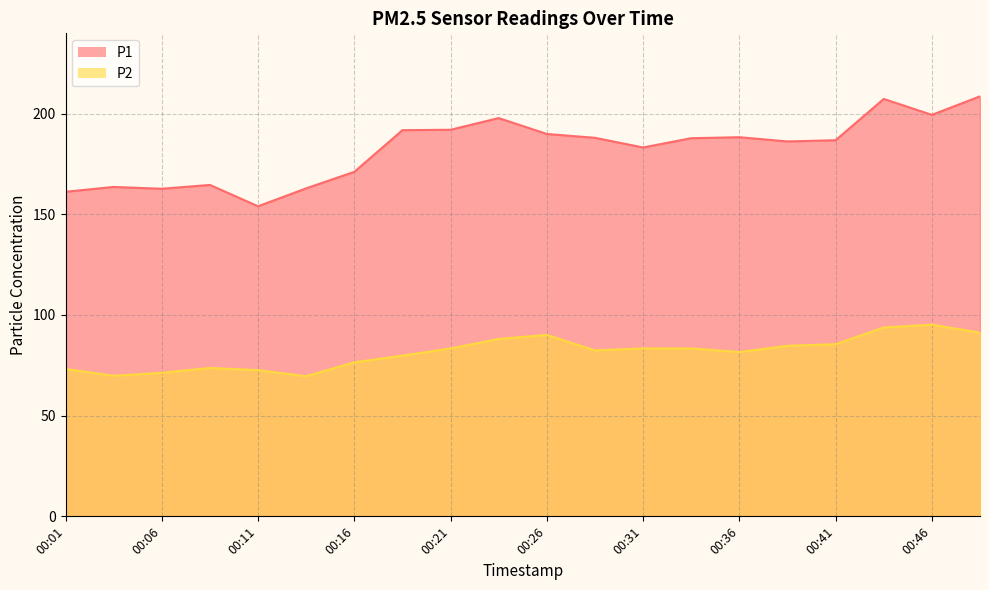

The value of P1 at 00:46 is 348.0. True or false?

False